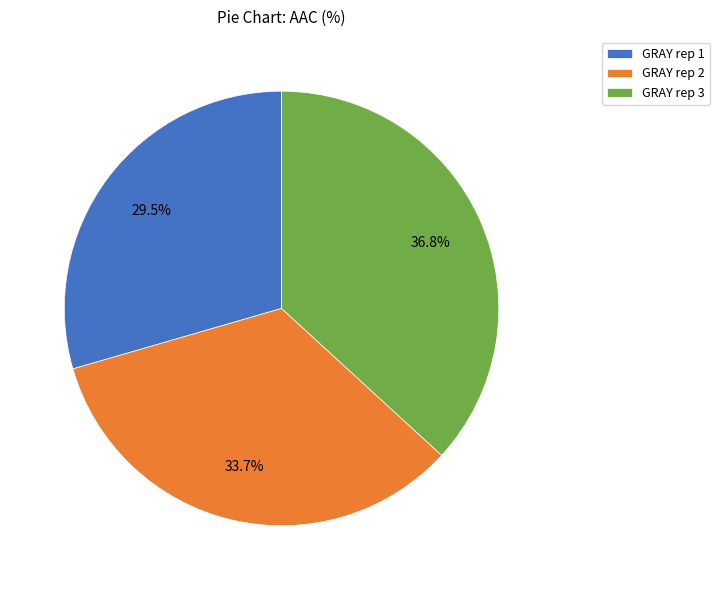

To the nearest percent, what percentage of the pie is GRAY rep 3?

37%